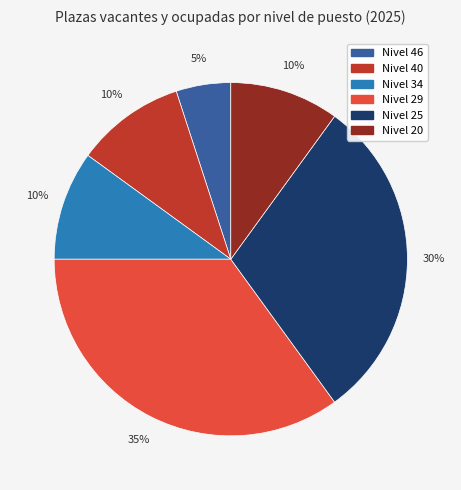

Does any single category account for the majority?

No